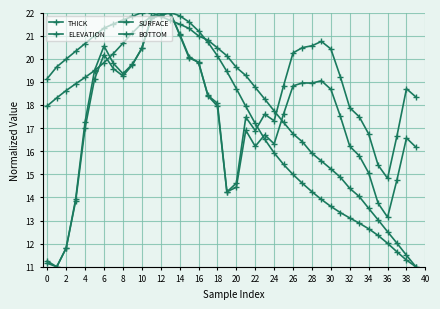

What is the lowest value of the THICK series?

11.0